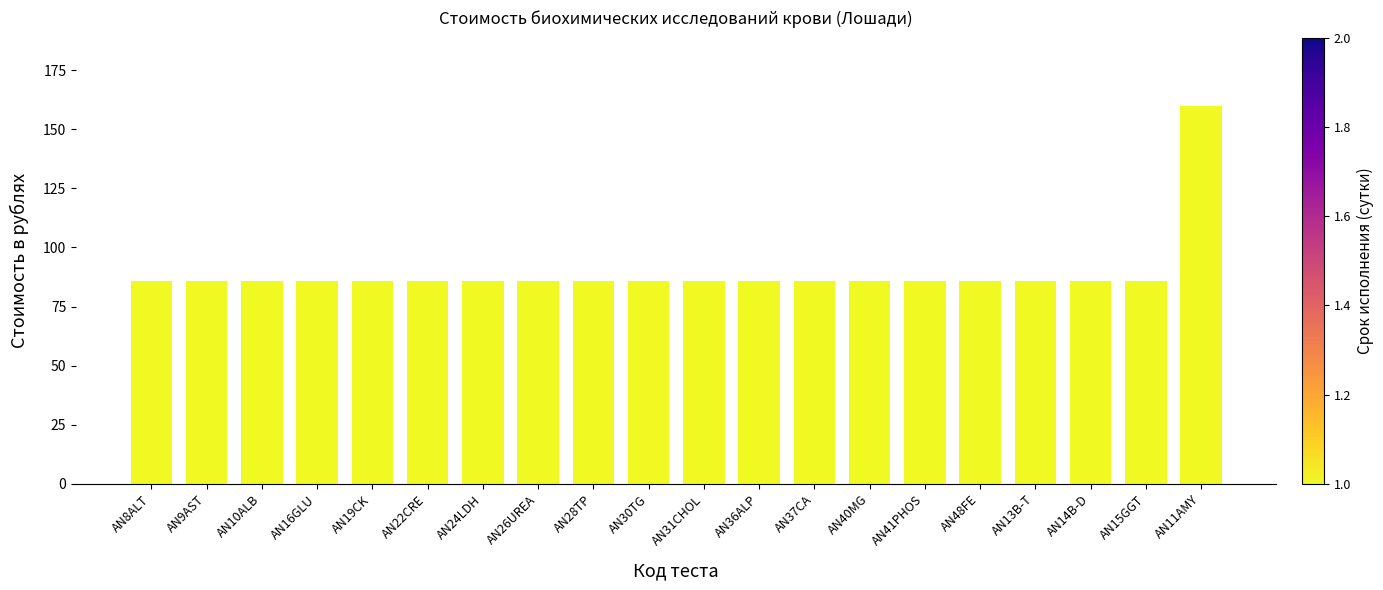

What is the value of the 15th bar from the left?

86